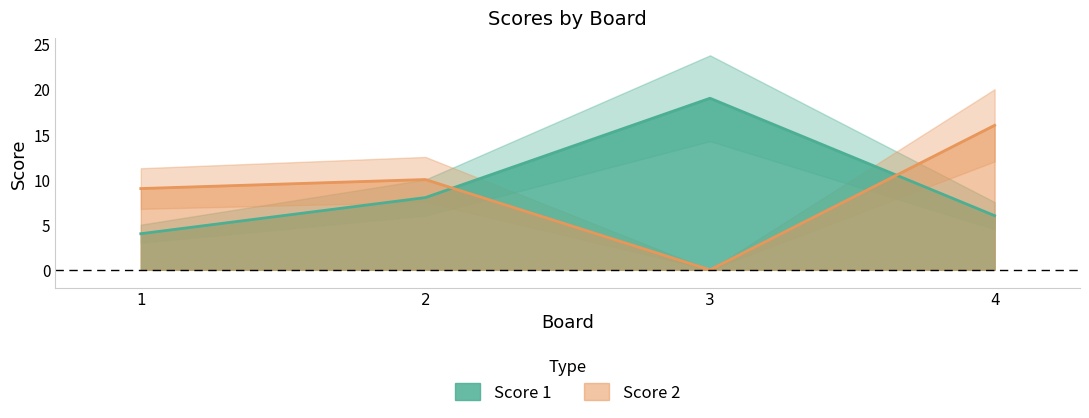

How many positive values does the Score 2 series have?

3